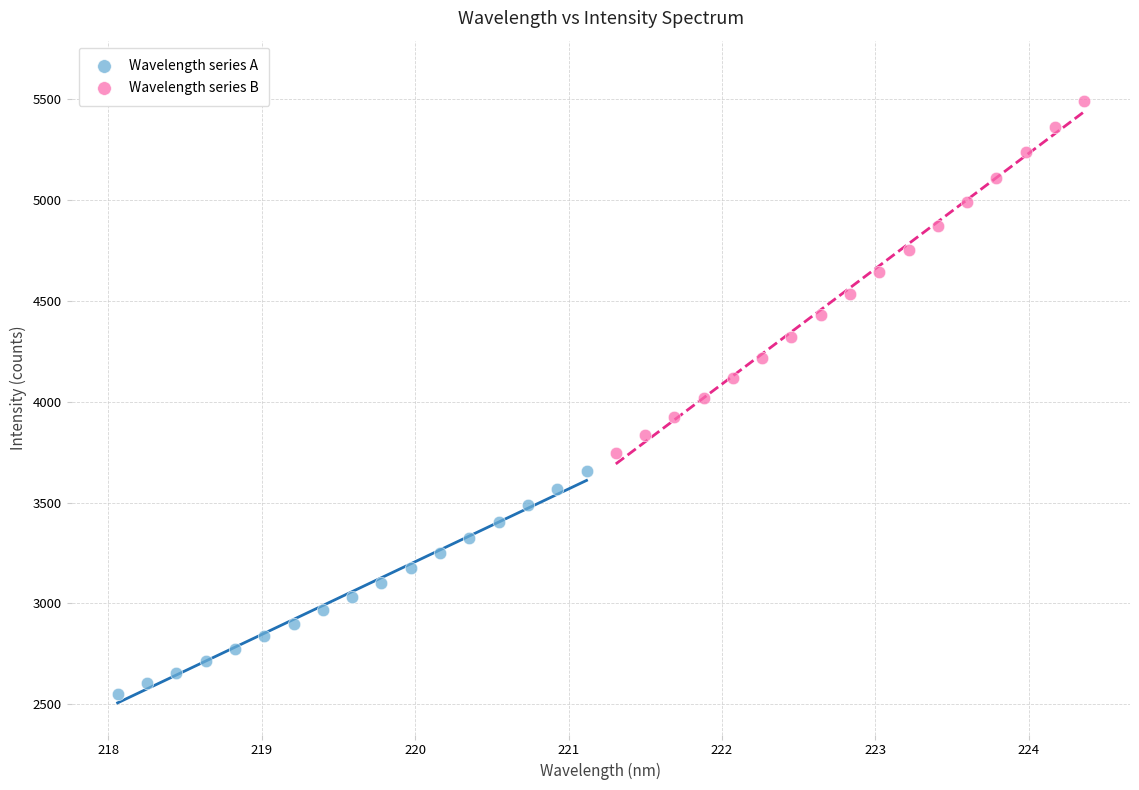

Which series has the widest spread of Y values?

Wavelength series B